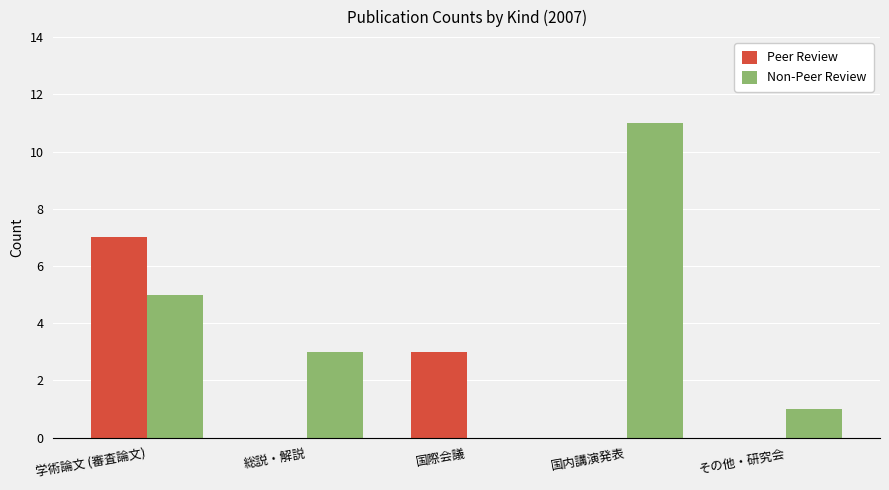

What is the sum of the Non-Peer Review values at 国内講演発表 and その他・研究会?

12